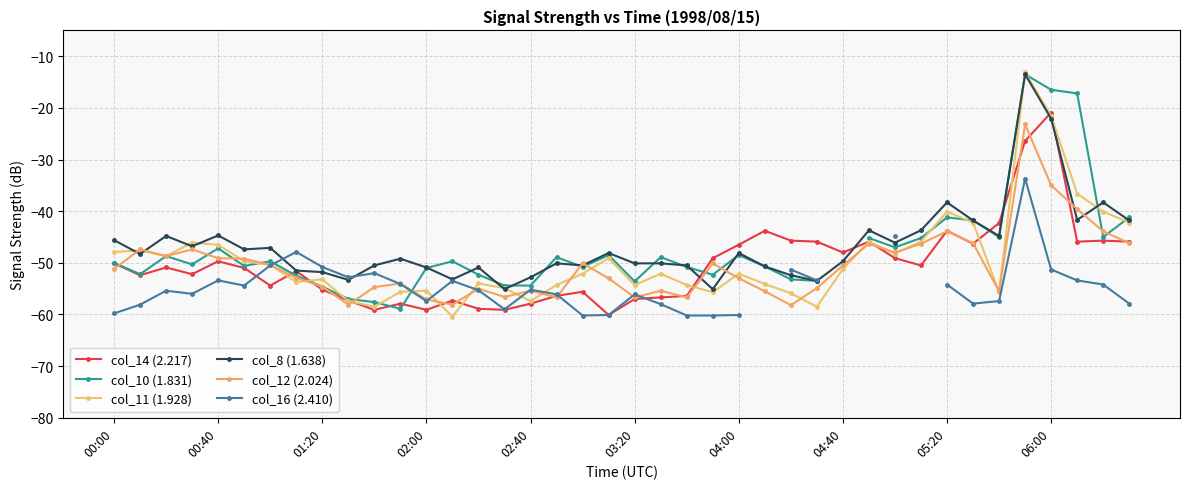

What is the sum of all col_14 (2.217) values?

-2018.0